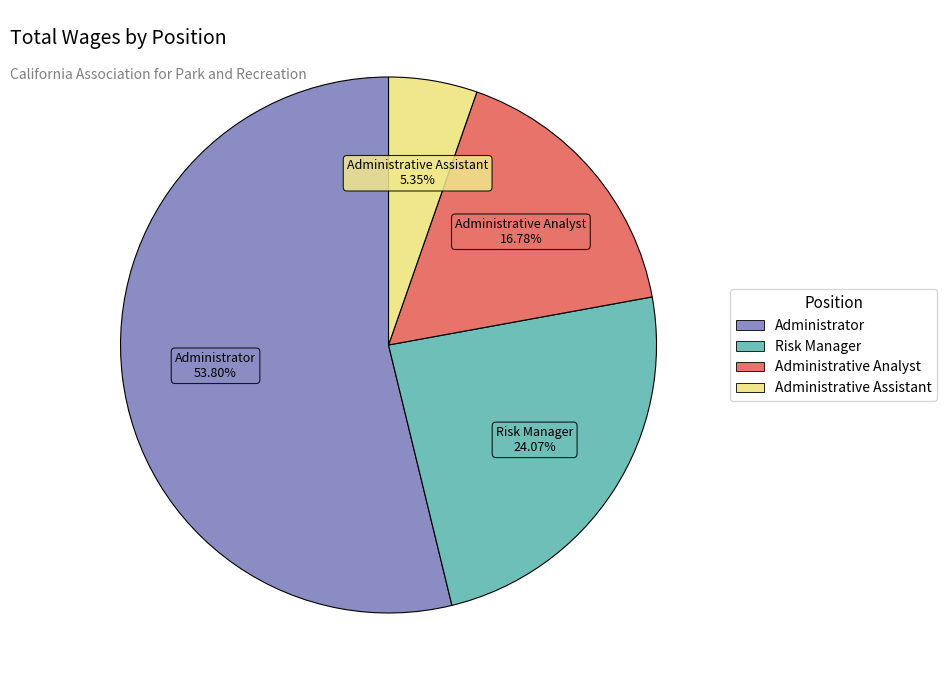

Count the number of slices in the pie.

4